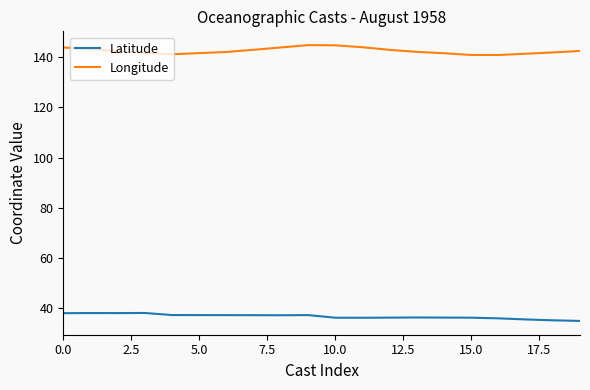

Which series has the largest total across all categories?

Longitude